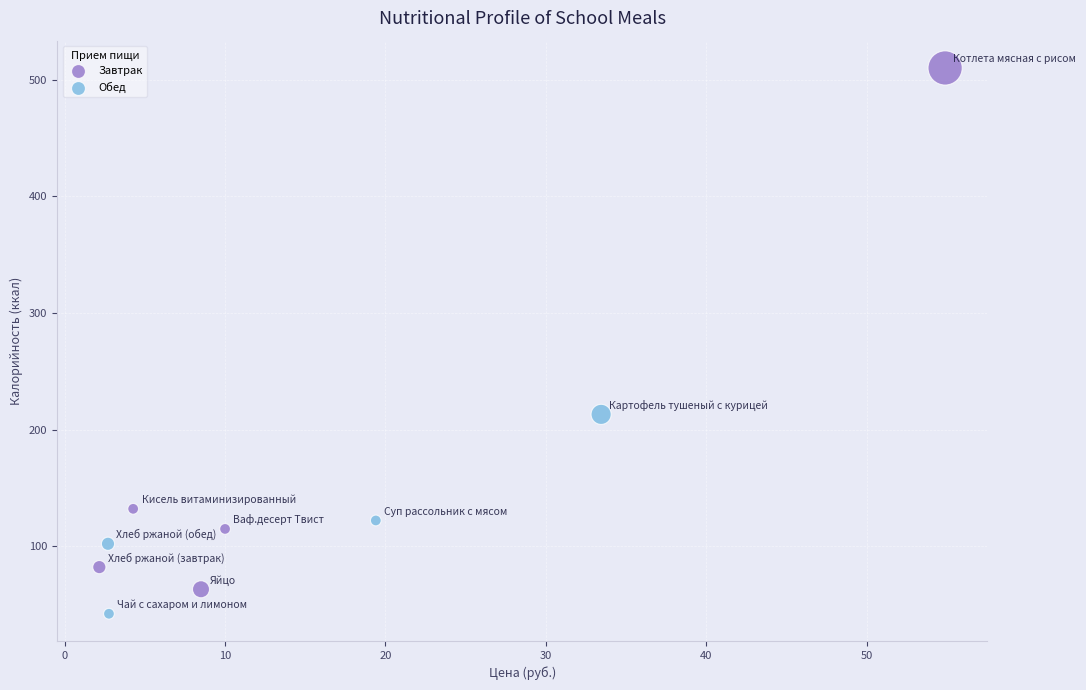

What is the range of X values (max minus min)?

52.7